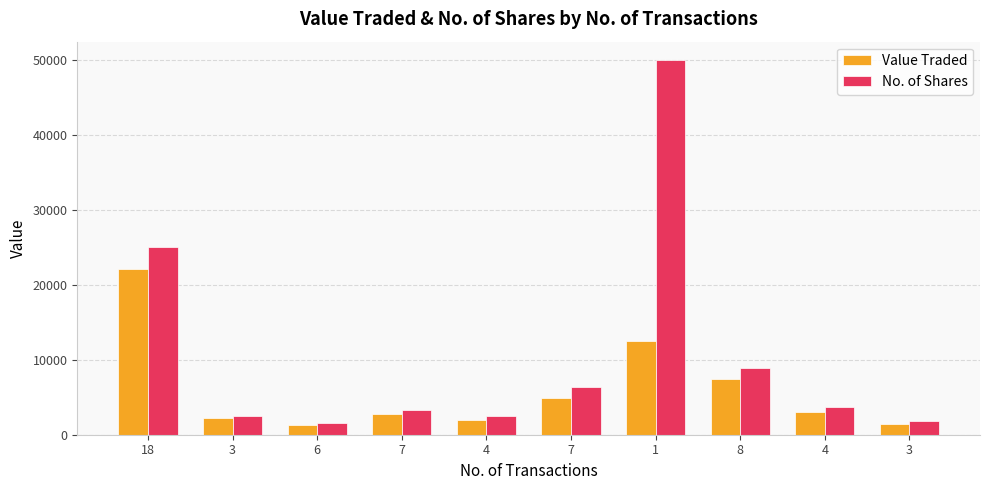

Rank the series by their average value, from highest to lowest.

No. of Shares, Value Traded